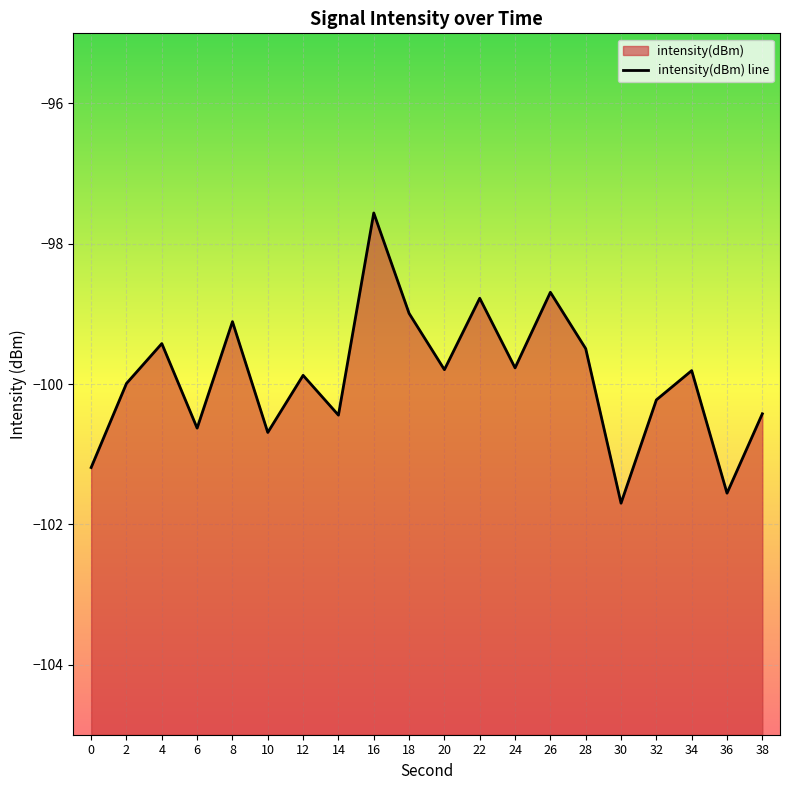

What is the average value?

-99.9